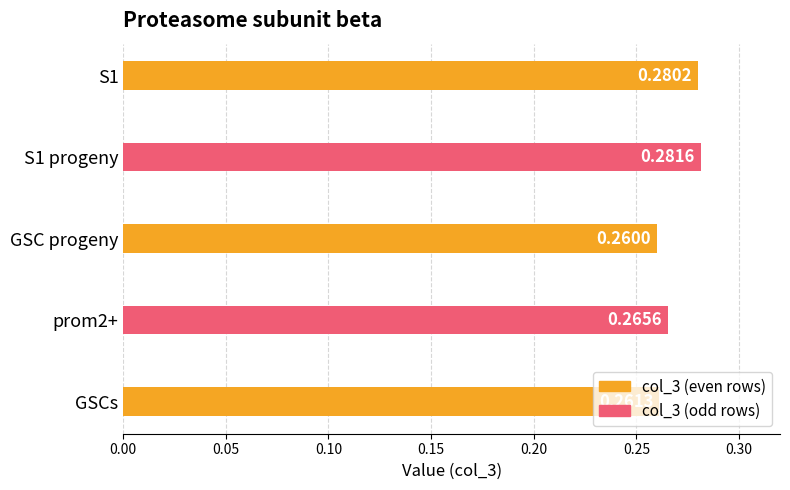

Which category has the lowest value across all series?

GSC progeny